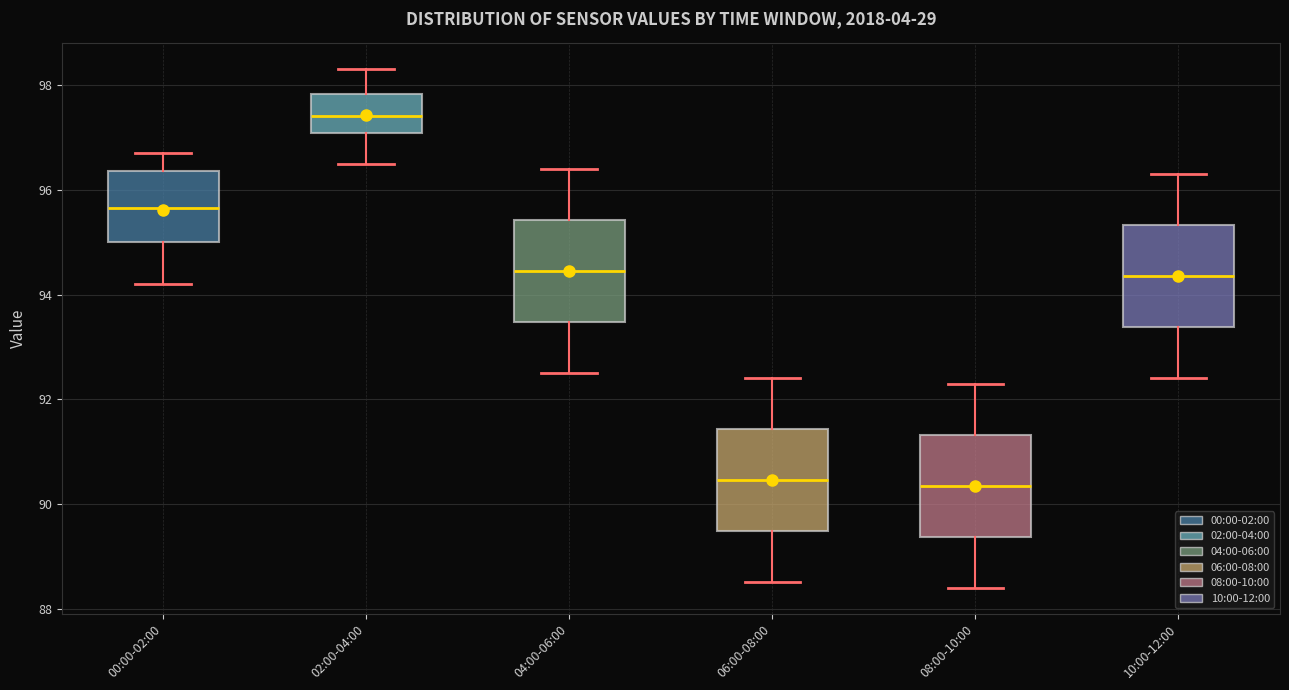

Which box's median line is the highest?

02:00-04:00